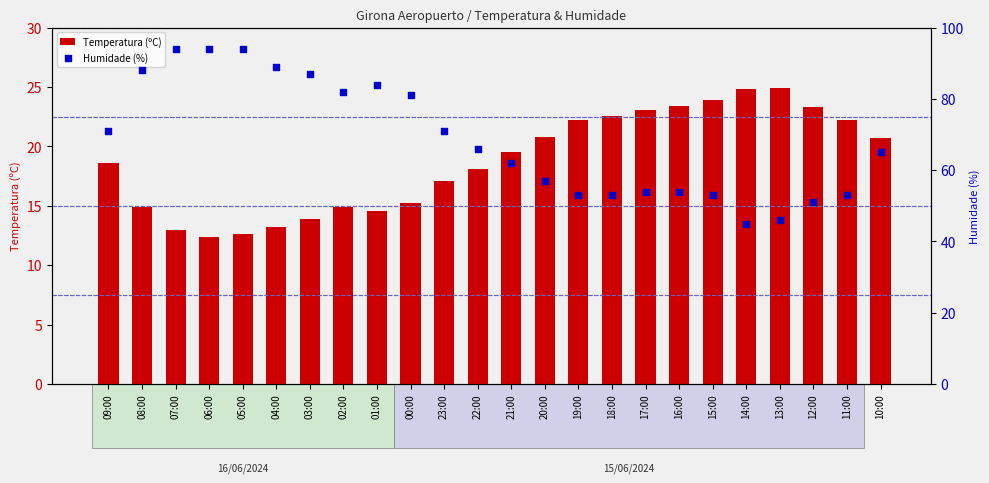

Which series has the largest Y range (max minus min)?

Humidade (%)